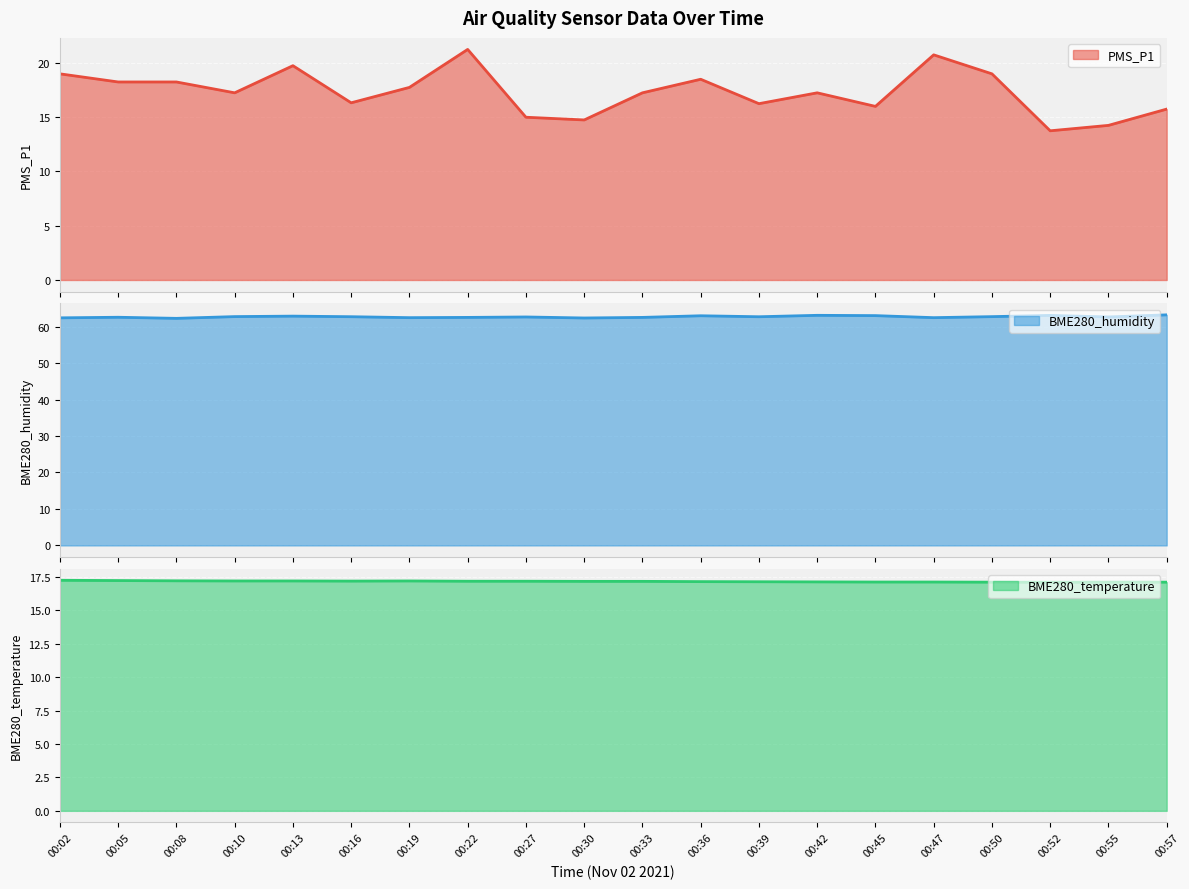

Is it true that PMS_P1 equals 20.8 at 00:47?

True